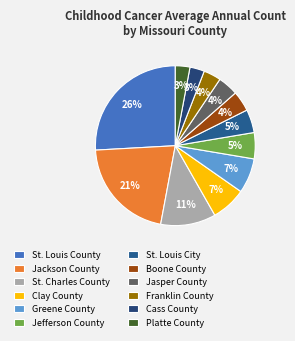

To the nearest percent, what portion does Clay County represent?

7%